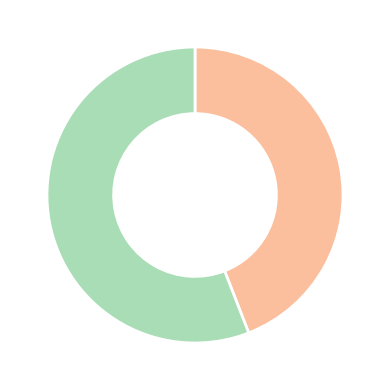

Is there a majority slice in this chart?

Yes